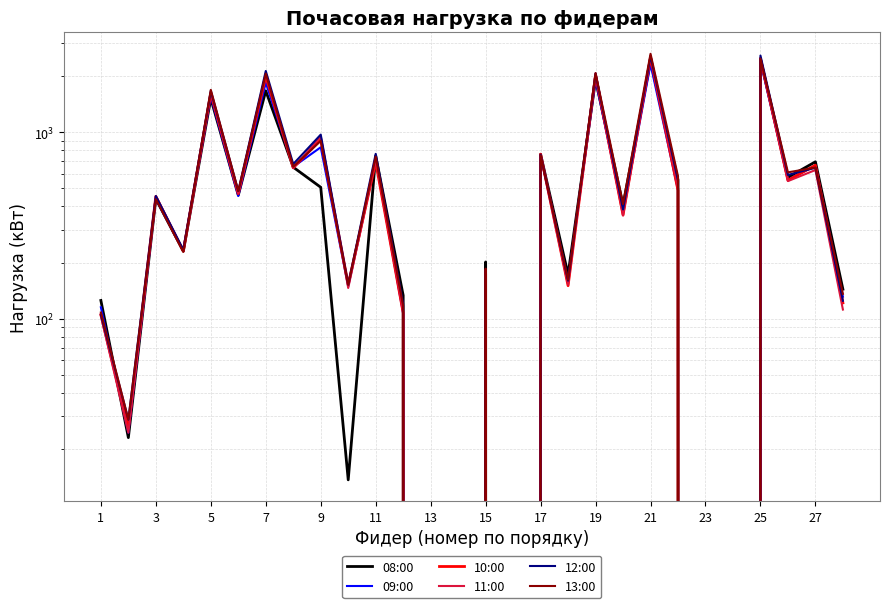

How many series are shown in this chart?

6